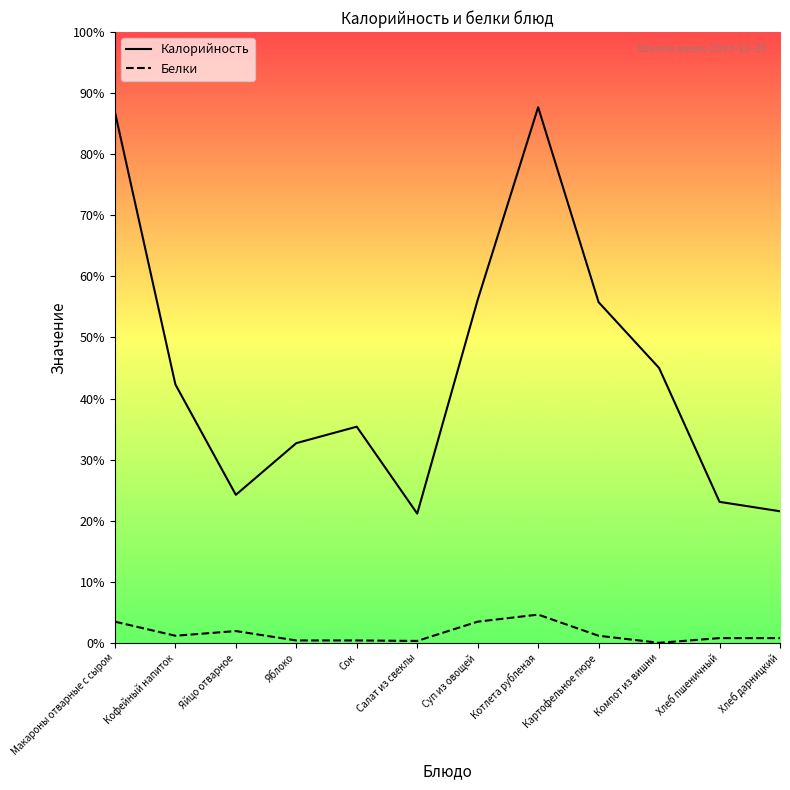

Reading left to right, extract all data points from this chart.

Калорийность: 226.0	110.0	63.0	85.0	92.0	55.0	146.0	228.0	145.0	117.0	60.0	56.0
Белки: 9.0	3.0	5.0	1.0	1.0	0.8	9.0	12.0	3.0	0.0	2.0	2.0